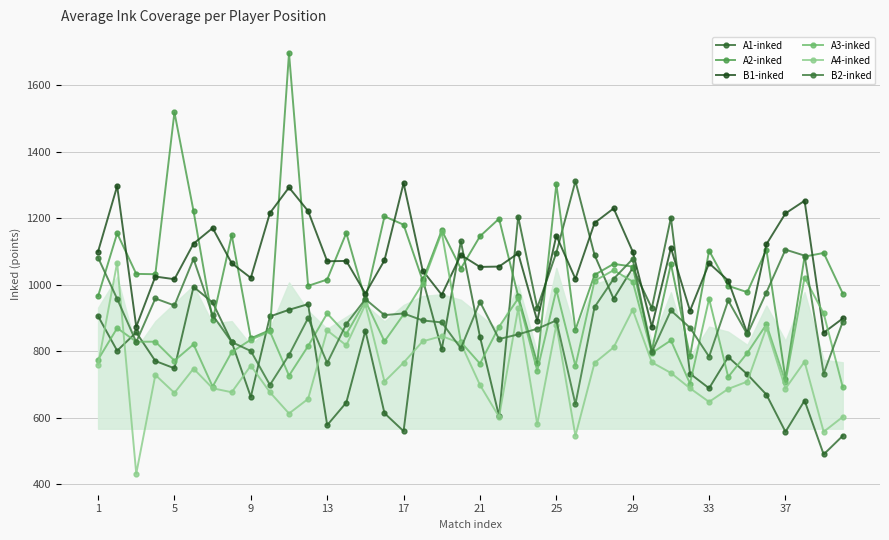

What is the lowest value of the A4-inked series?

431